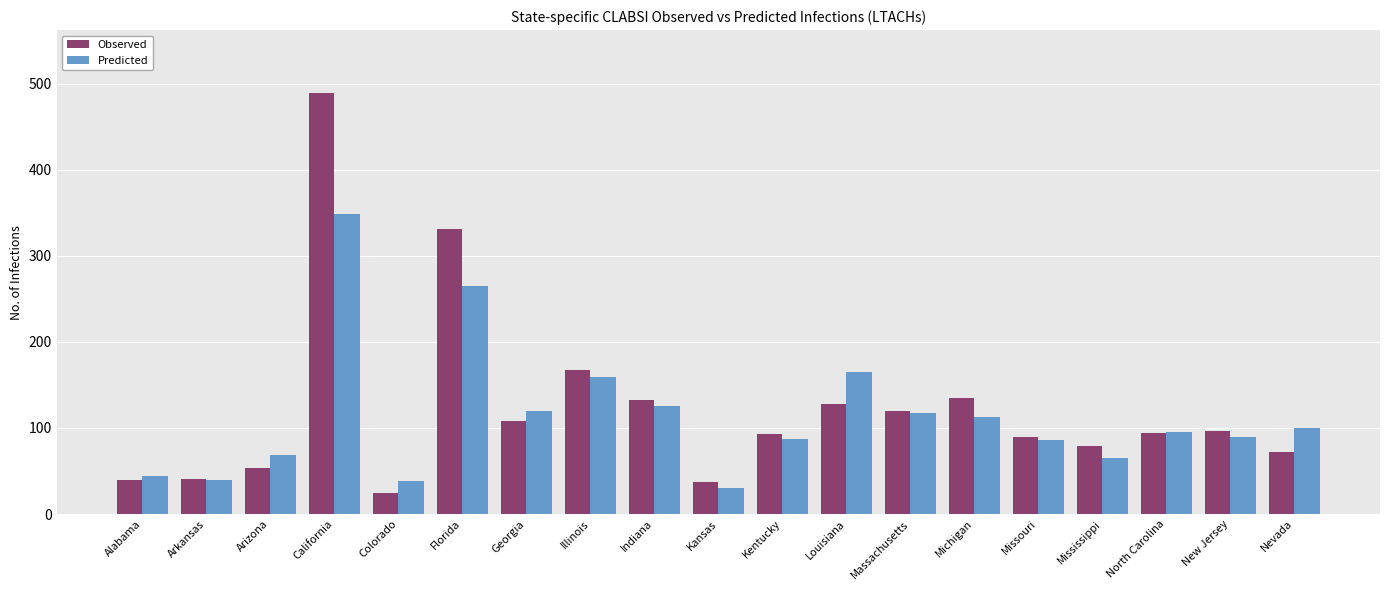

The Observed series shows 93.0 at Kentucky. True or false?

True